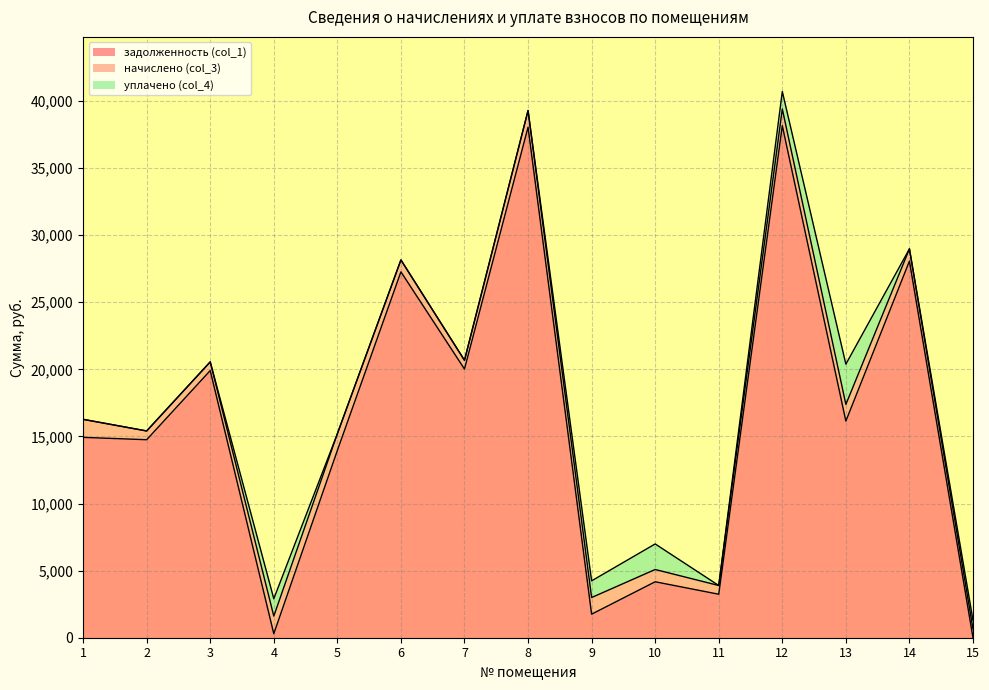

Between 1 and 15, which is larger?

1